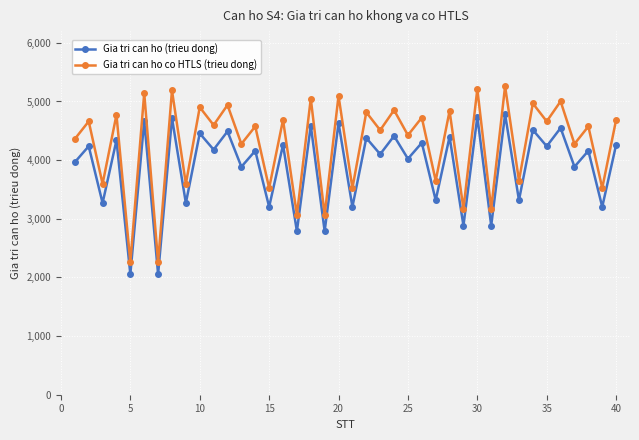

Which series has the largest range (max minus min)?

Gia tri can ho co HTLS (trieu dong)